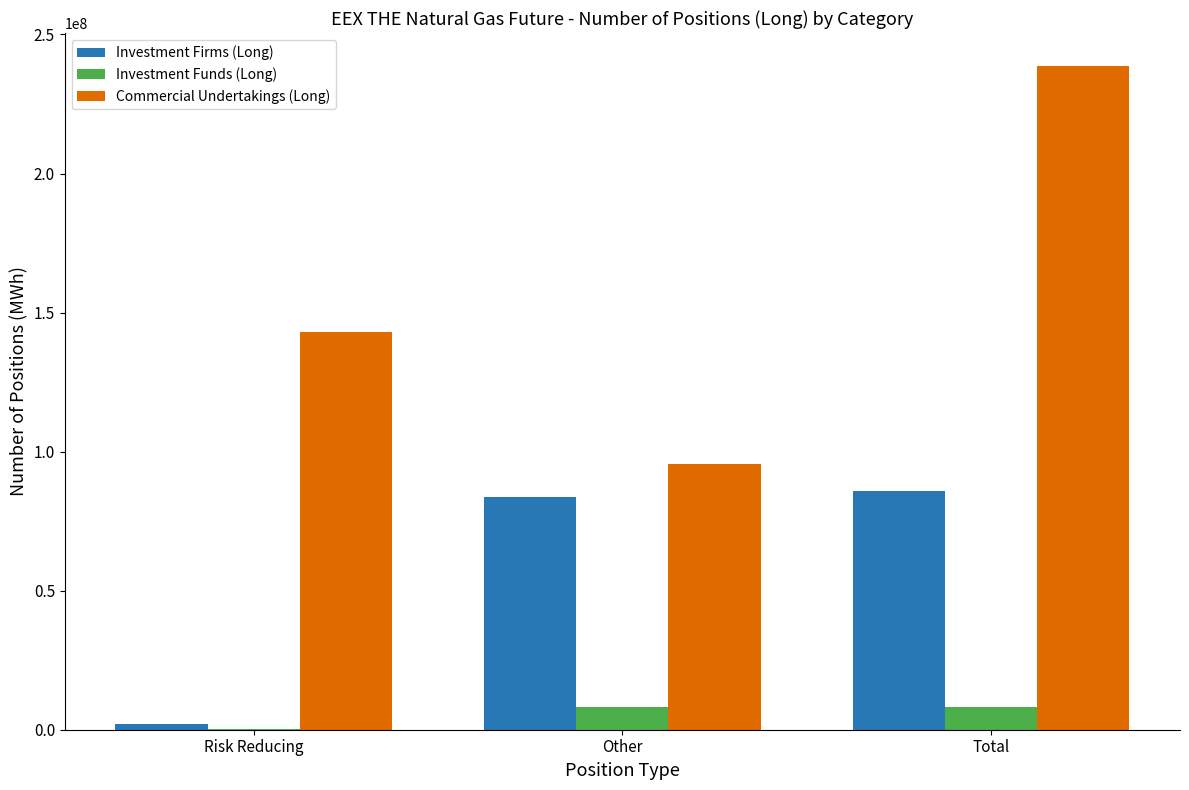

Is it true that Commercial Undertakings (Long) equals 238595421 at Total?

True